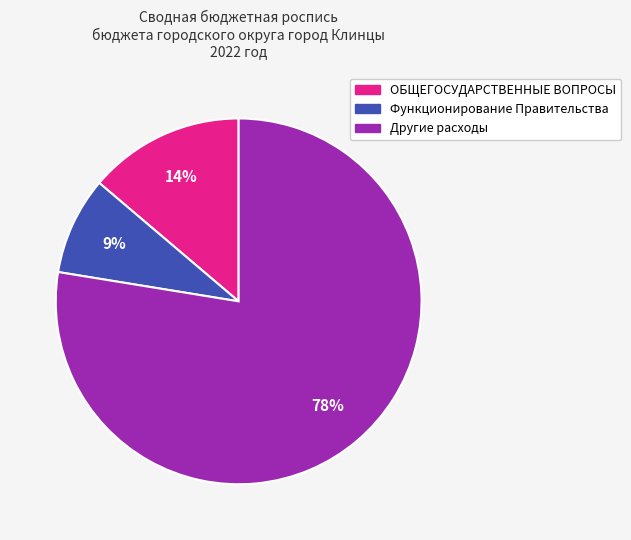

Does any single category account for the majority?

Yes